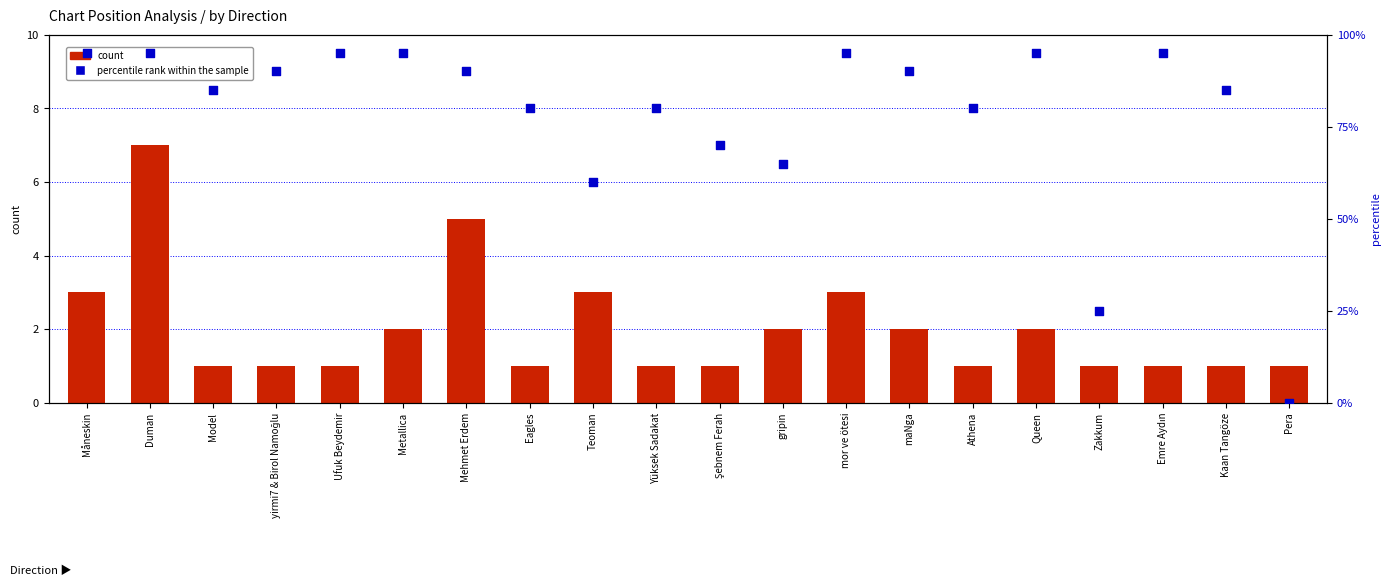

Is the value of percentile rank within the sample at Şebnem Ferah greater than the value of count at Queen?

Yes